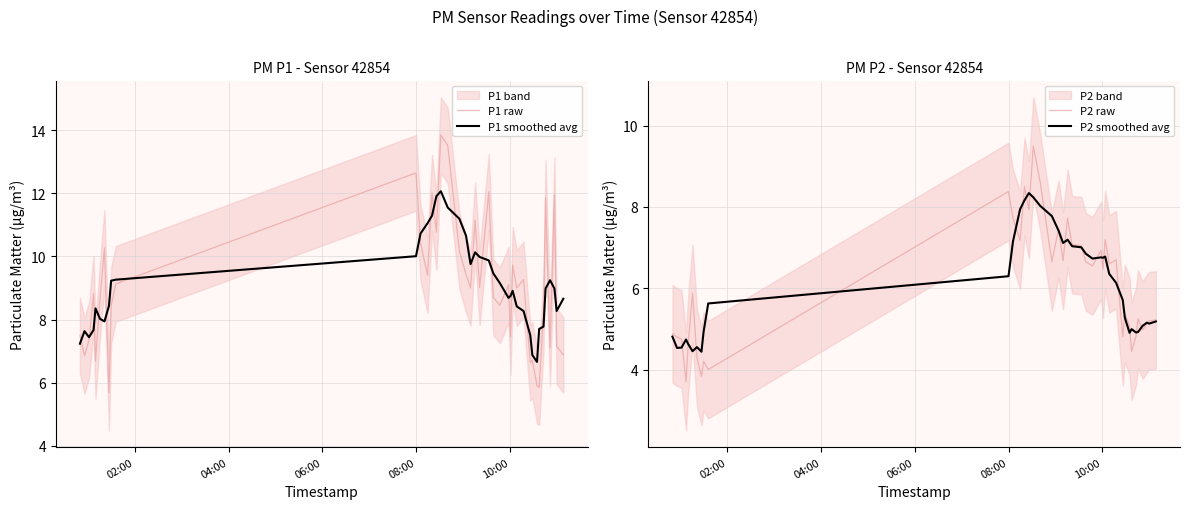

What is the difference between the maximum and minimum values in the P1 raw series?

8.2